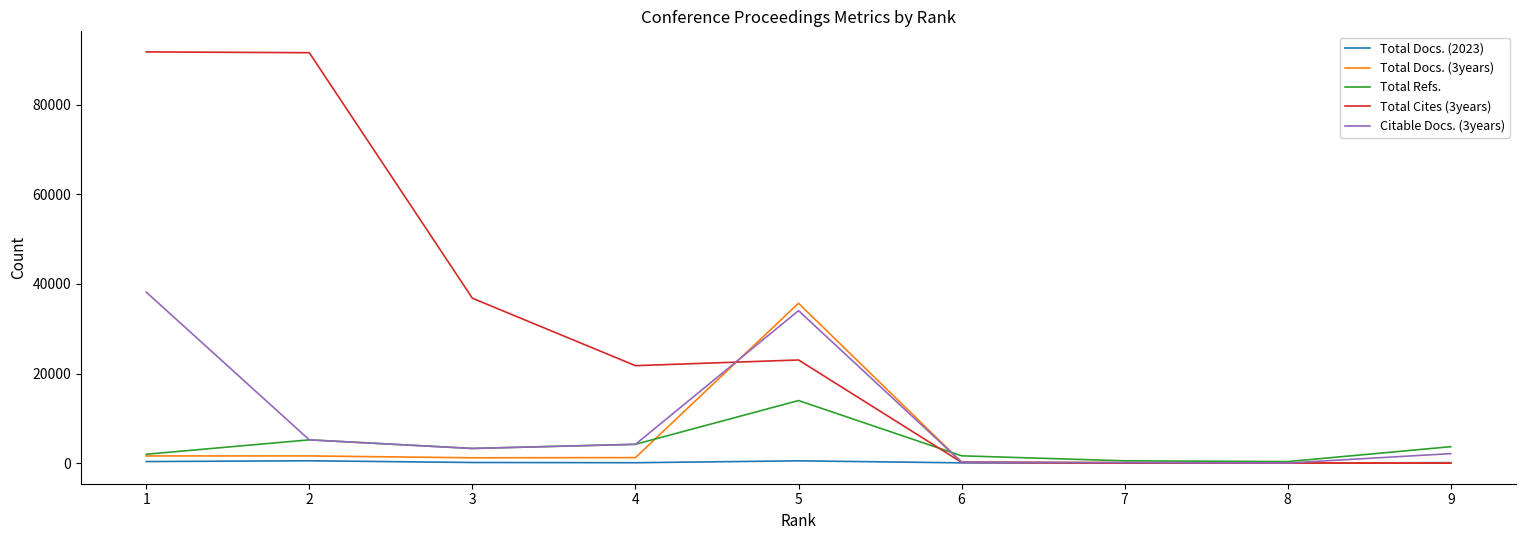

Rank the series by their maximum value, from lowest to highest.

Total Docs. (2023), Total Refs., Total Docs. (3years), Citable Docs. (3years), Total Cites (3years)